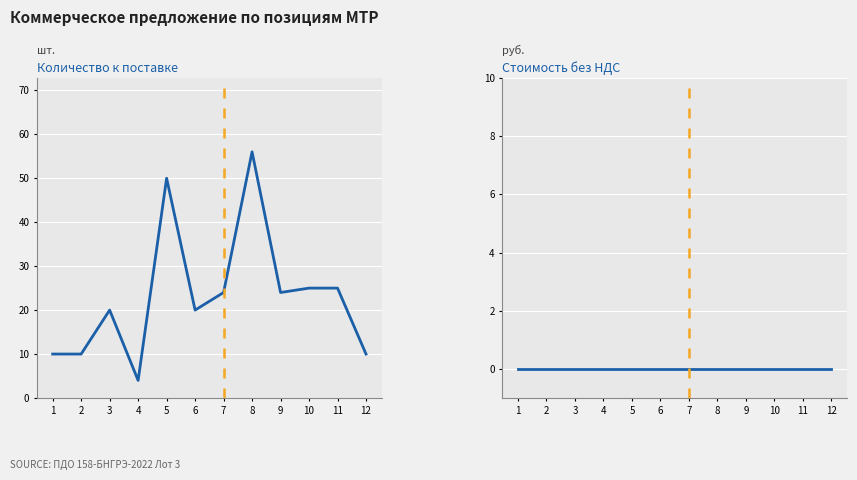

True or false: Количество к поставке and Стоимость без НДС intersect in this chart.

False